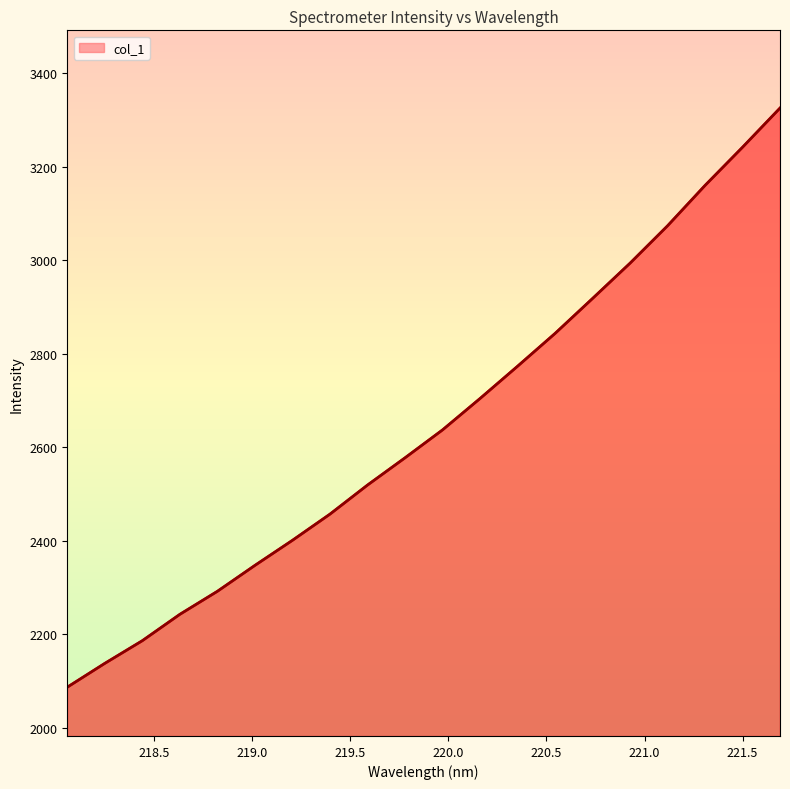

How many values exceed 2637?

10